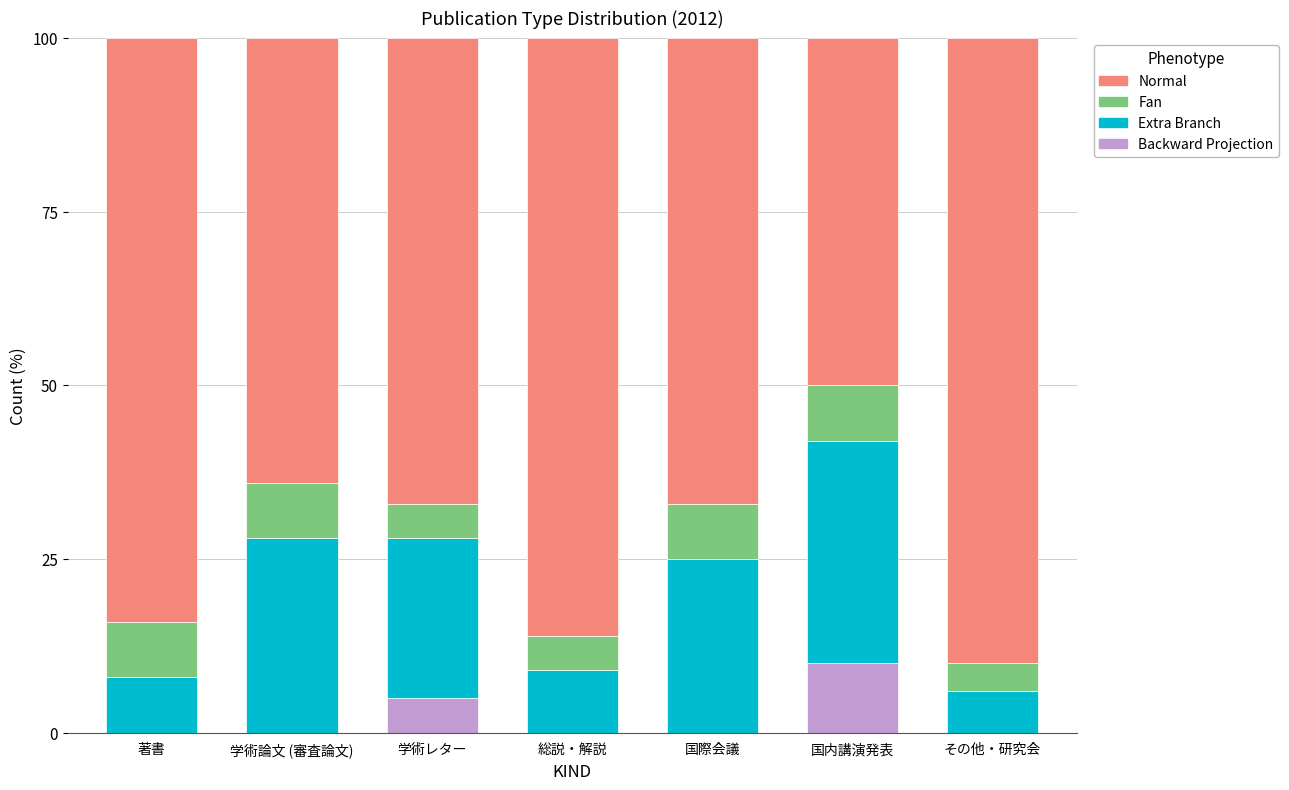

What is the total value across all series at 学術レター?

100